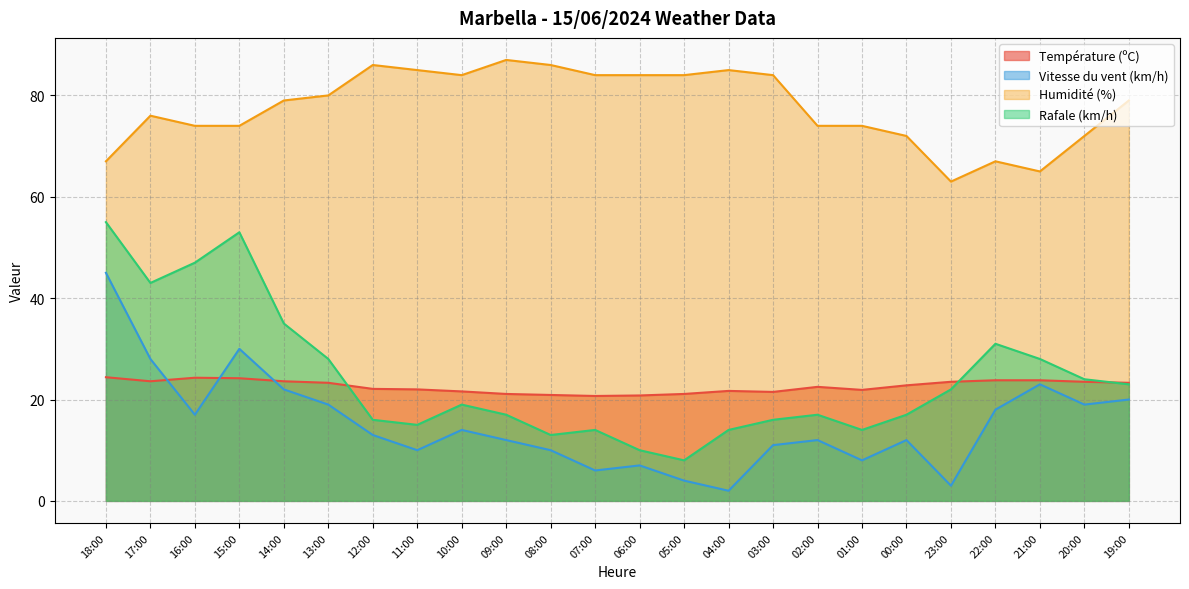

Where is the first local minimum for Humidité (%)?

10:00